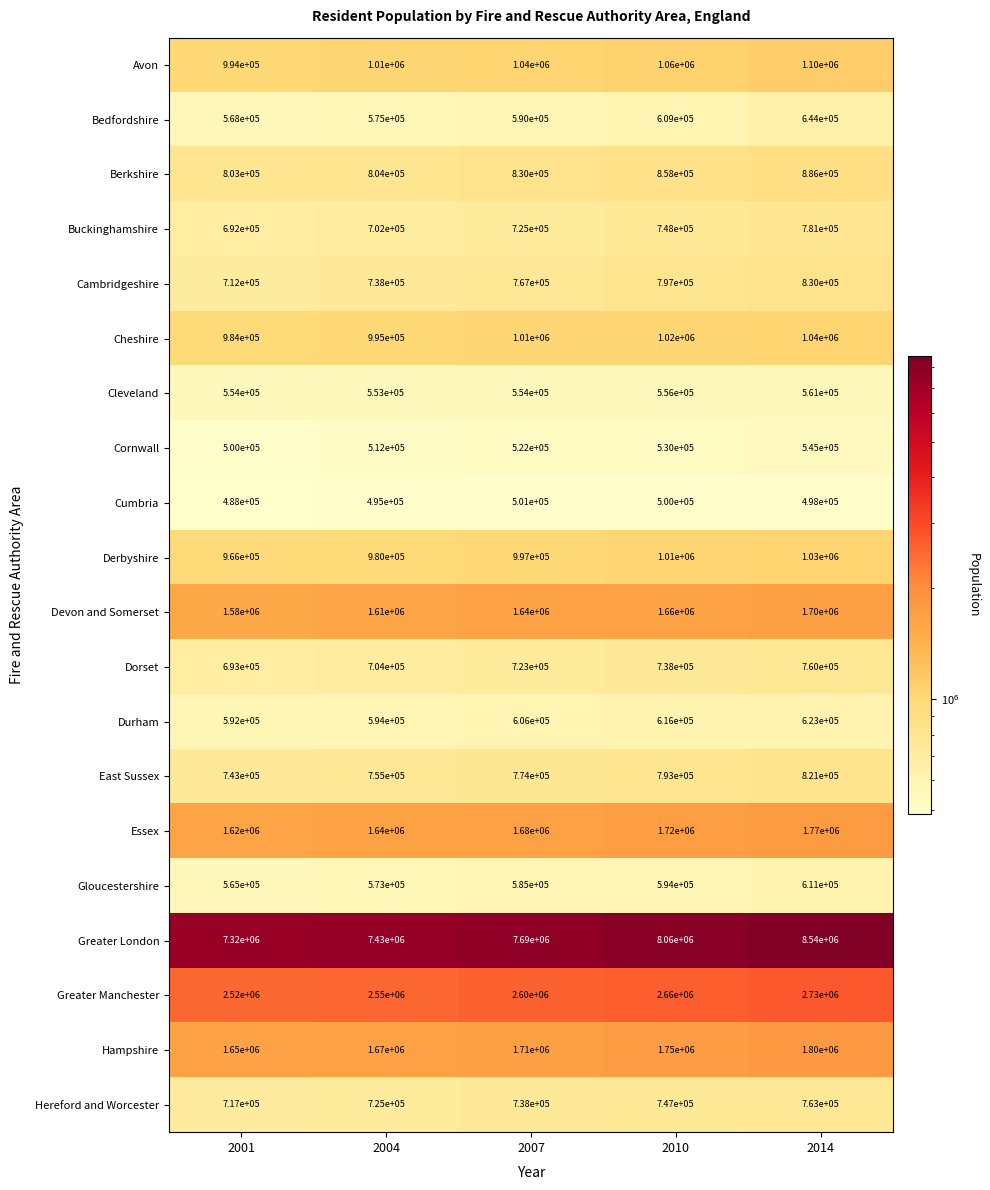

At 2014, list the series in order from largest to smallest.

Greater London, Greater Manchester, Hampshire, Essex, Devon and Somerset, Avon, Cheshire, Derbyshire, Berkshire, Cambridgeshire, East Sussex, Buckinghamshire, Hereford and Worcester, Dorset, Bedfordshire, Durham, Gloucestershire, Cleveland, Cornwall, Cumbria